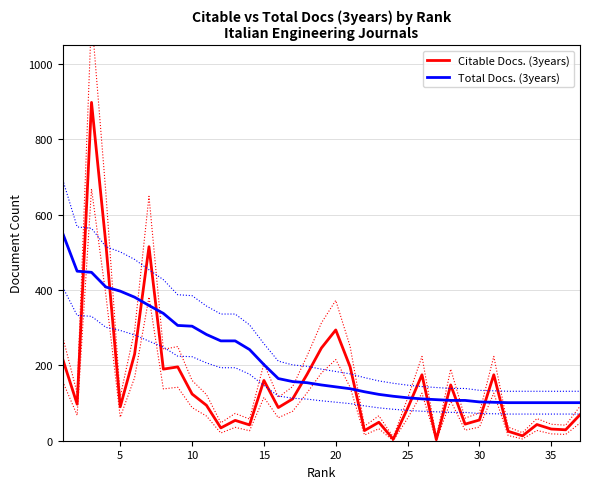

Is it true that Citable Docs. (3years) equals 160 at 15?

True